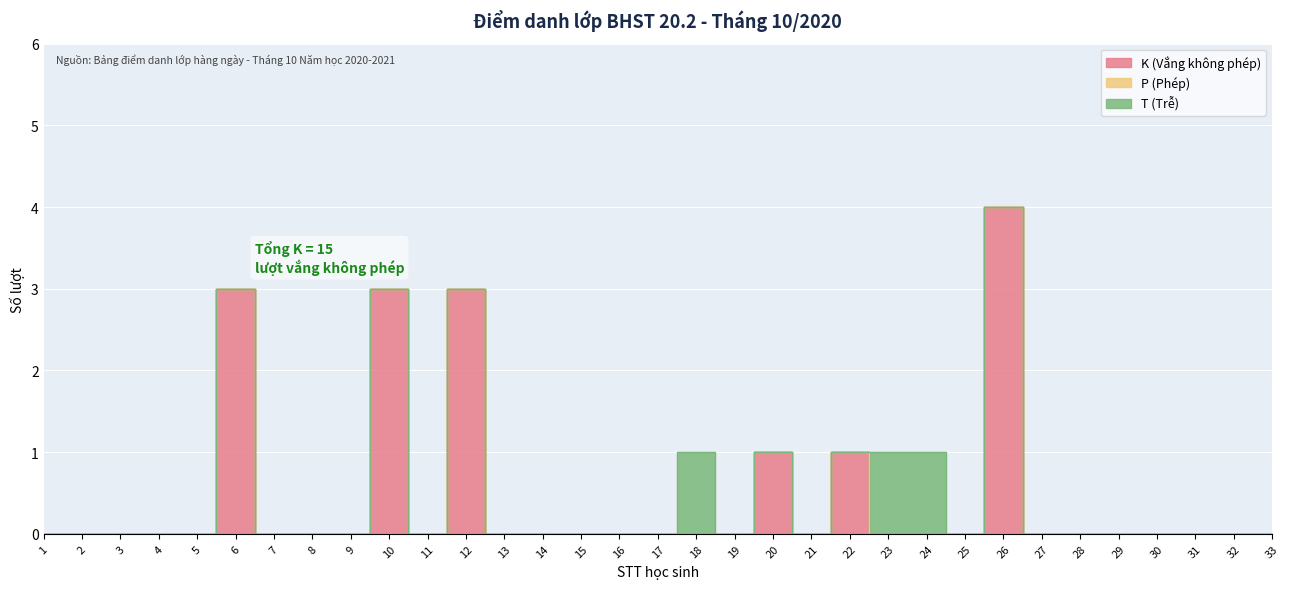

The P (Phép) series shows 0 at 20. True or false?

True